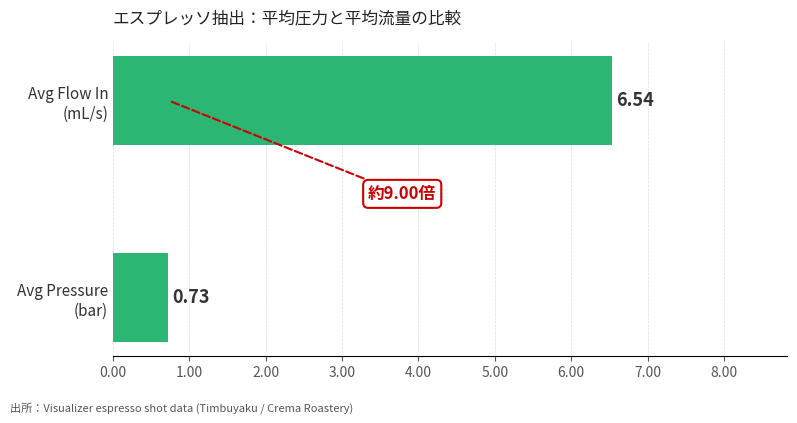

How many data points are less than 6?

1